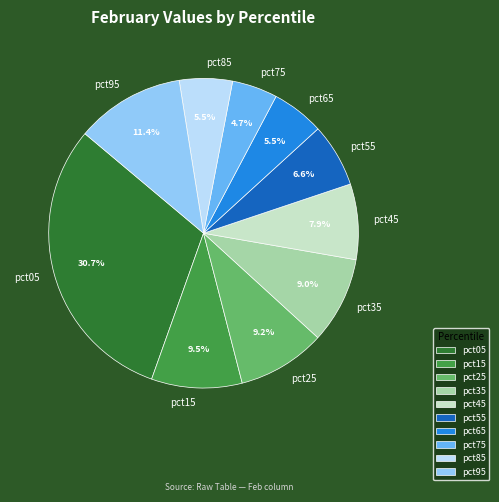

To the nearest percent, what is the difference between the pct75 and pct85 slice percentages?

1%